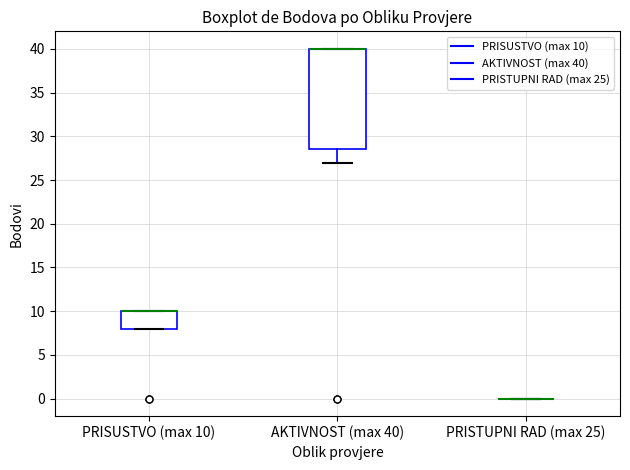

Where is the lower edge of the box for PRISUSTVO (max 10) on the y-axis? The values are not printed on the chart, so give them approximately, as read against the axis.

8.0